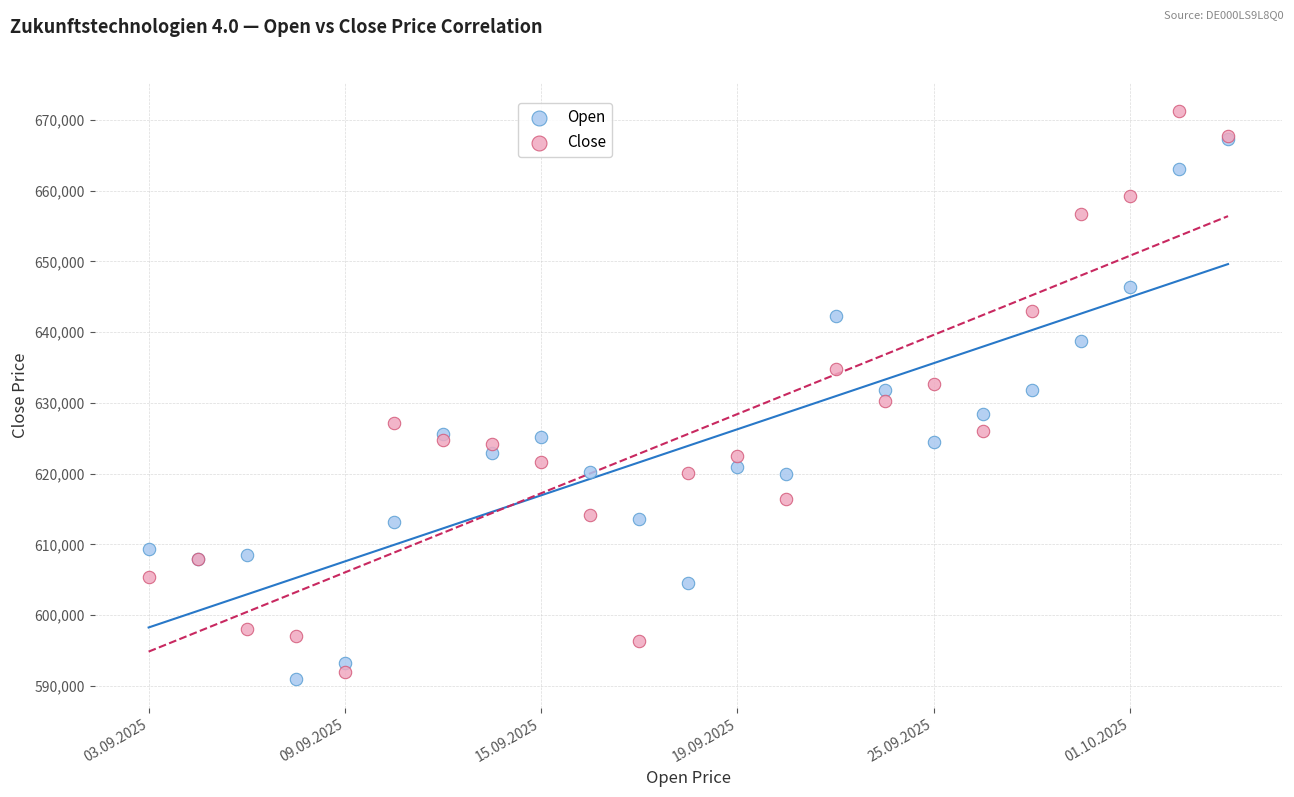

Which series has the largest Y range (max minus min)?

Close